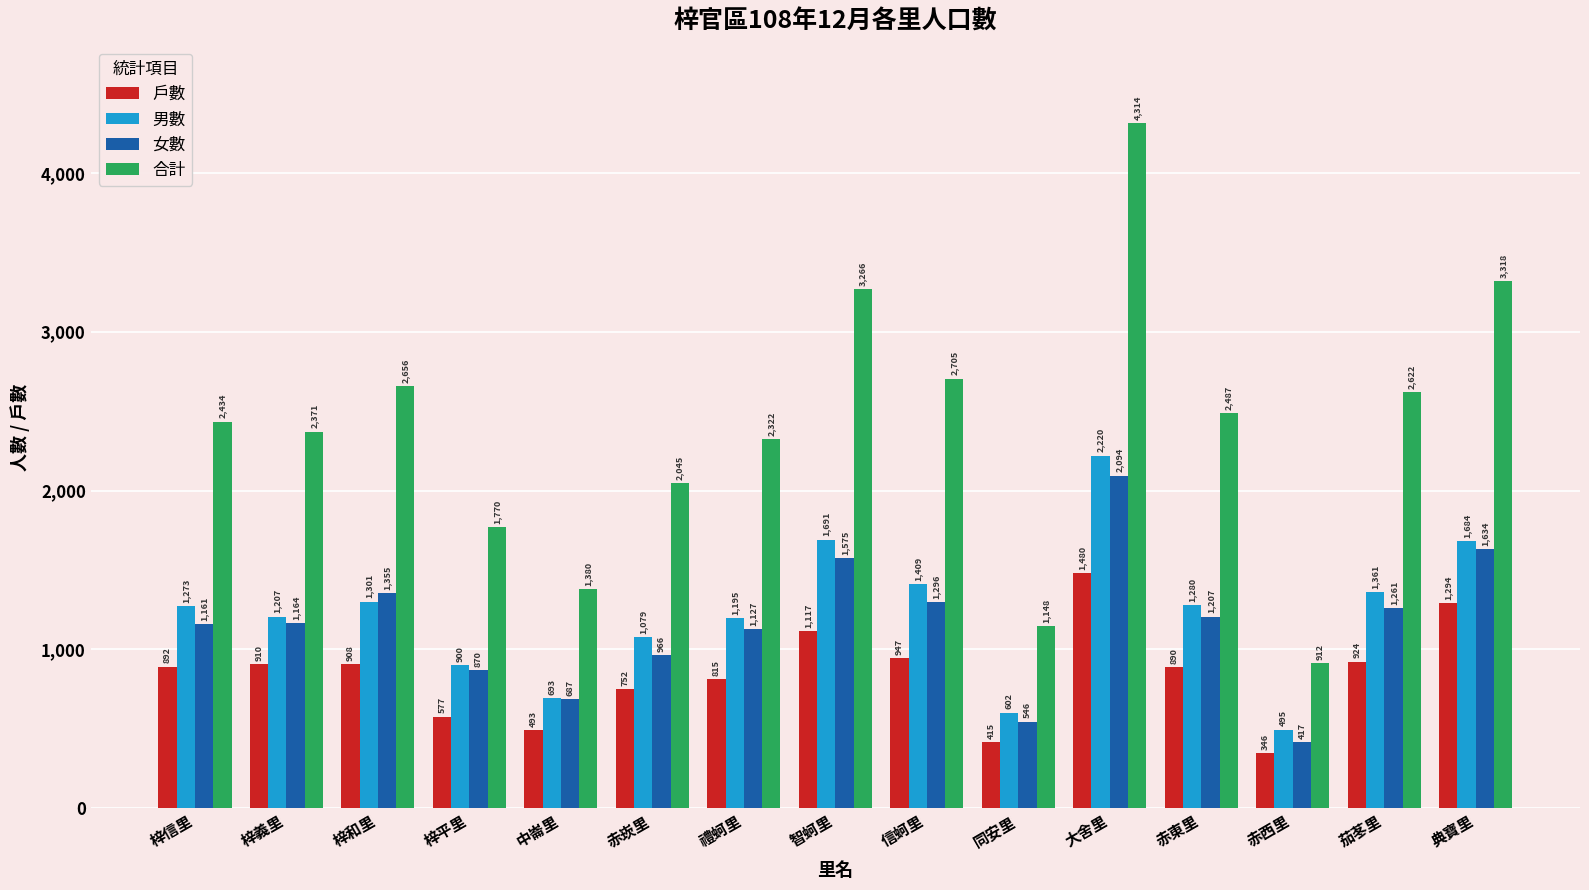

The value of 男數 at 赤西里 is 495. True or false?

True